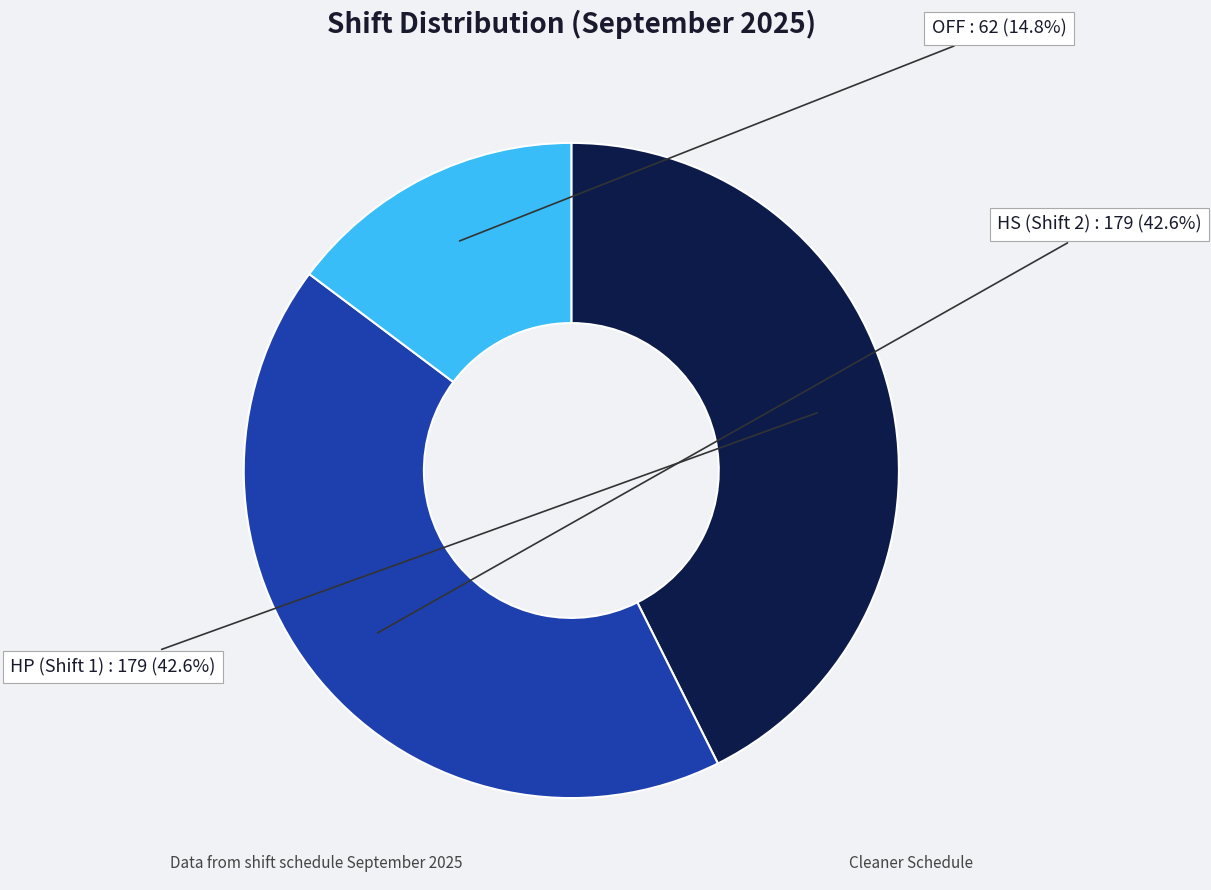

To the nearest percent, what is the average slice percentage?

33%